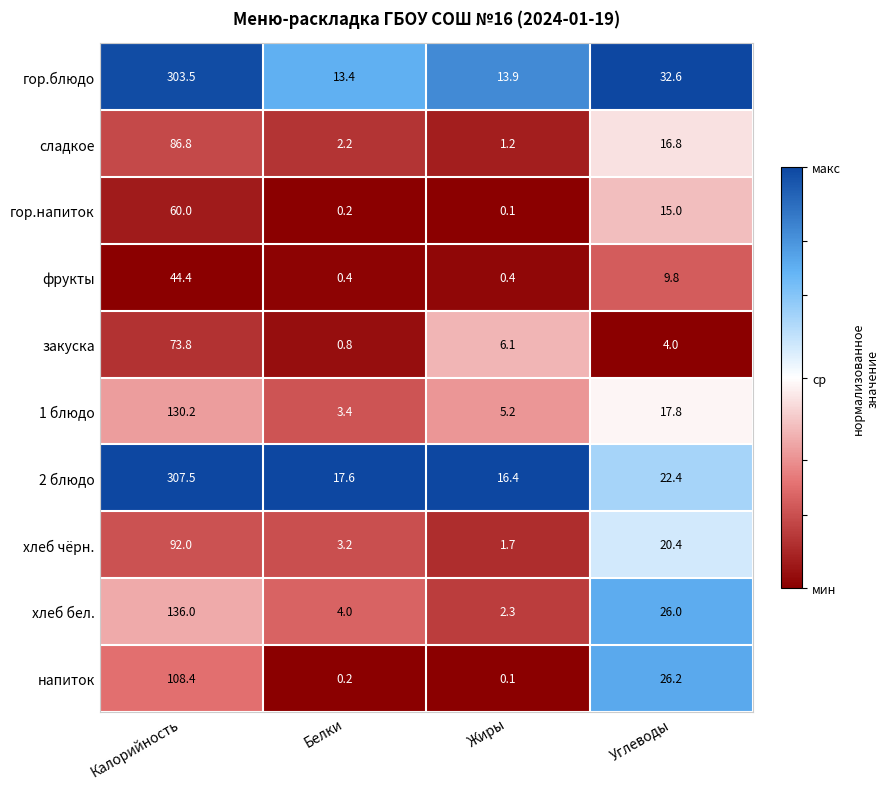

The закуска series shows 4.0 at Углеводы. True or false?

True